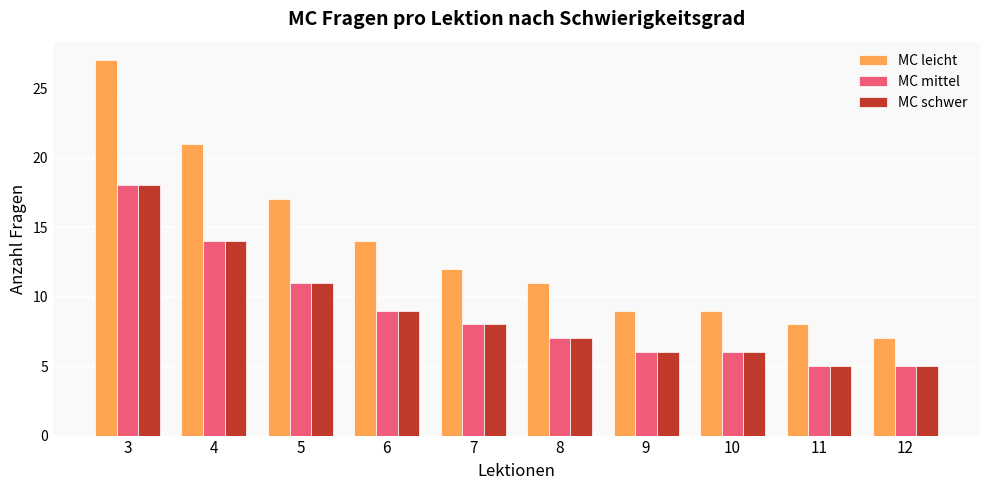

Which category has the lowest value in the MC leicht series?

12